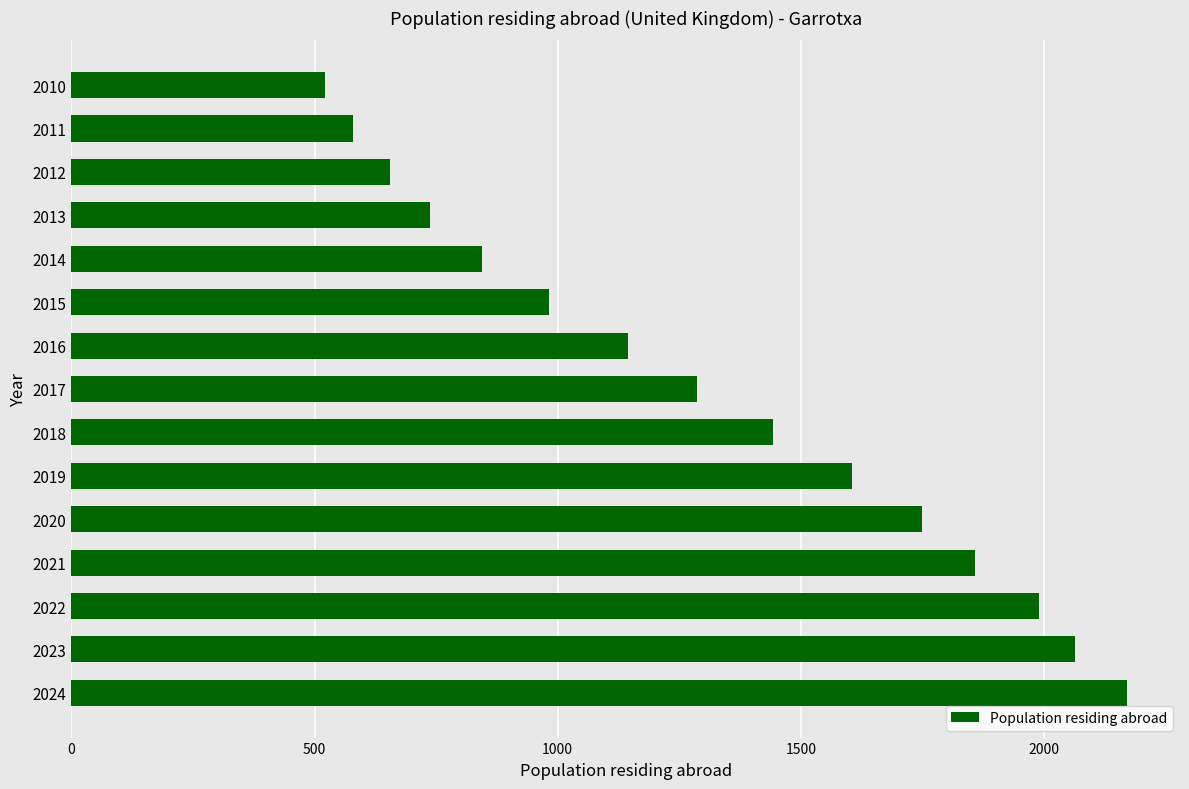

Is it true that the value at 2013 is 738?

True